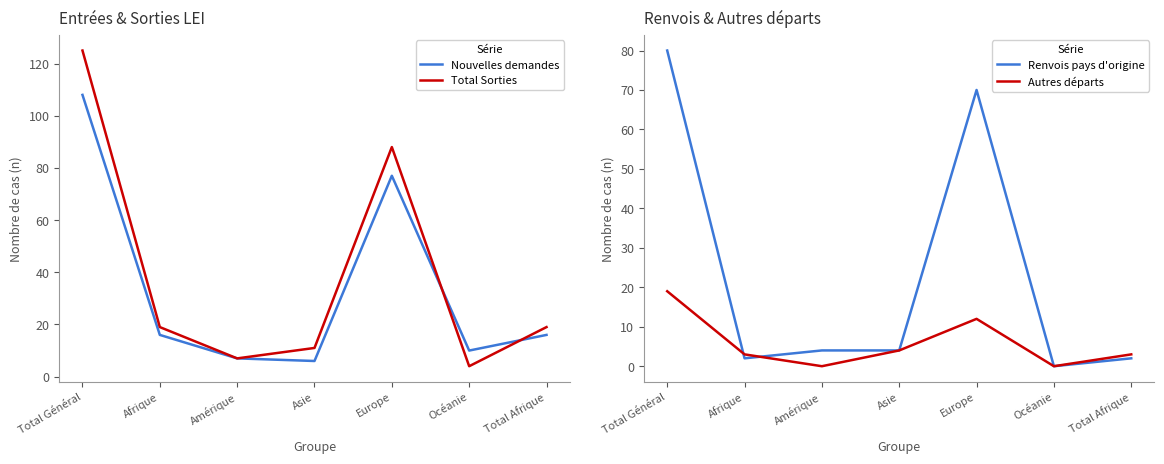

What is the sum of all Nouvelles demandes values?

240